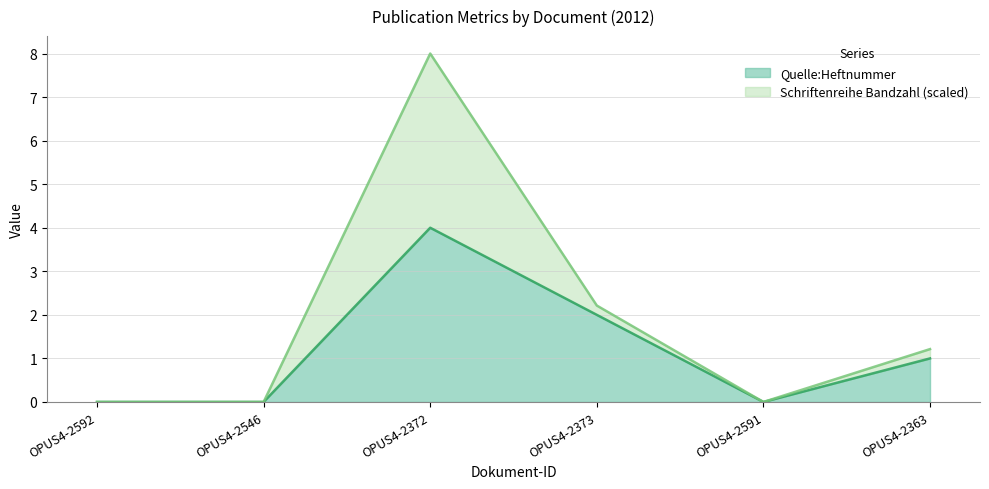

How many positive values are there?

3